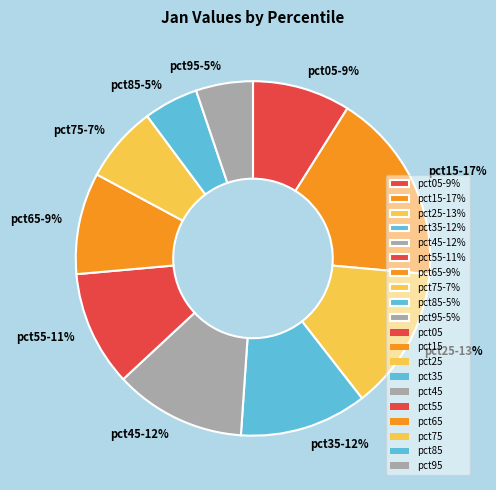

Is the sum of pct05 and pct45 greater than half?

No